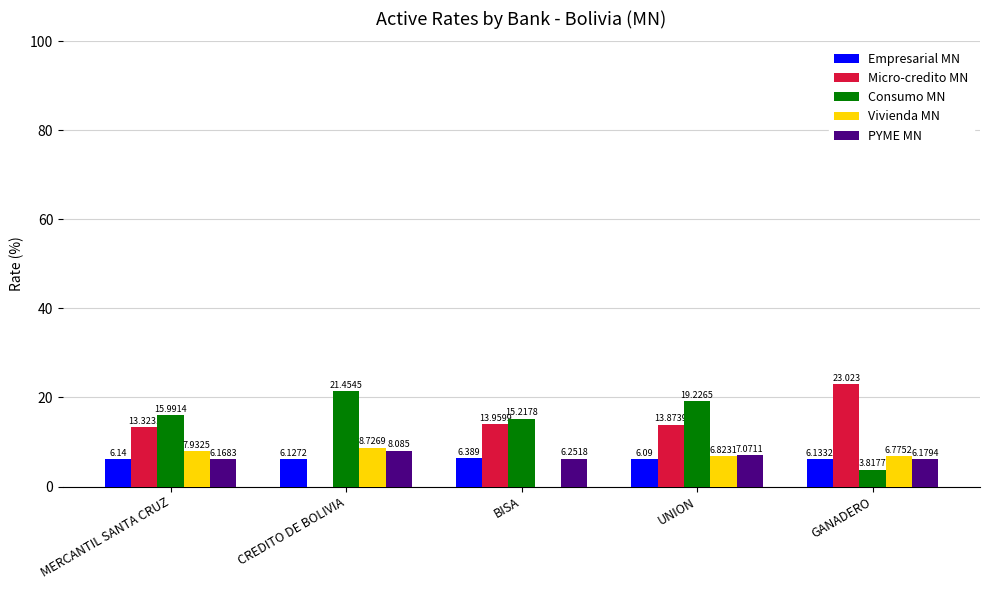

Where does the Consumo MN series first go above 15?

MERCANTIL SANTA CRUZ